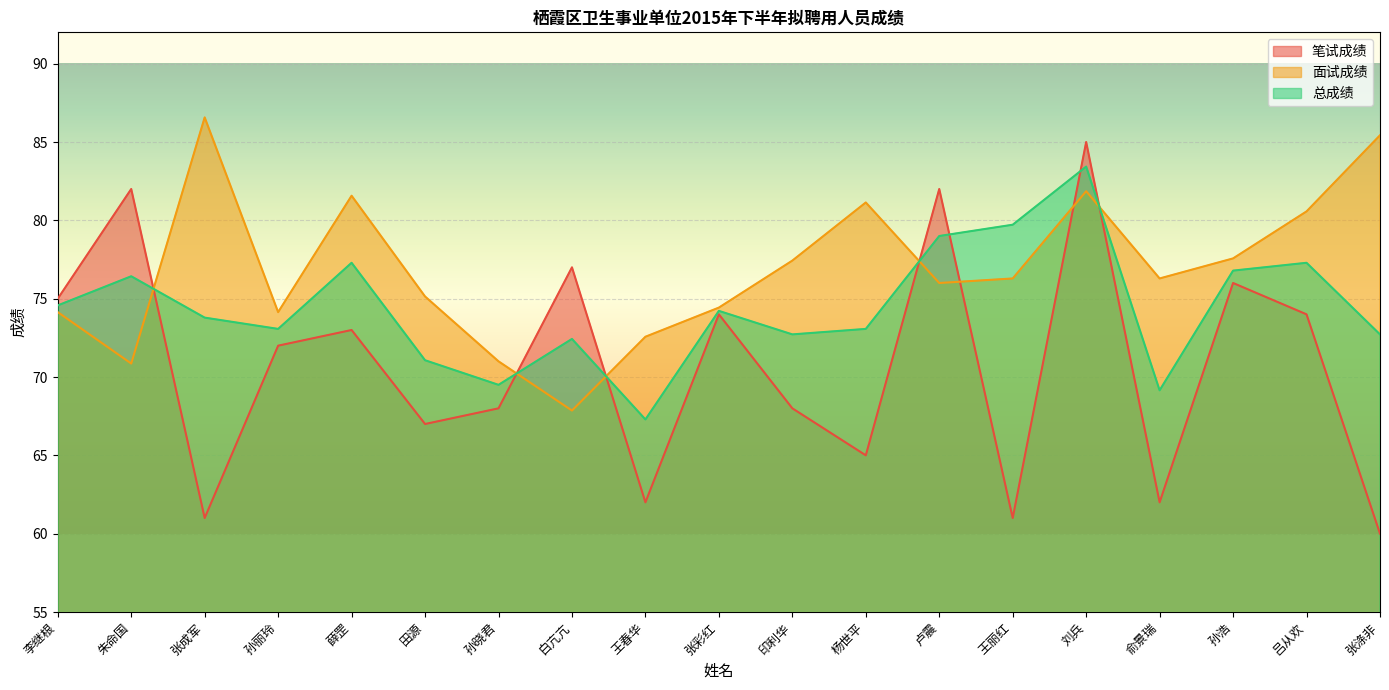

What is the label of the 11th point from the right?

王春华